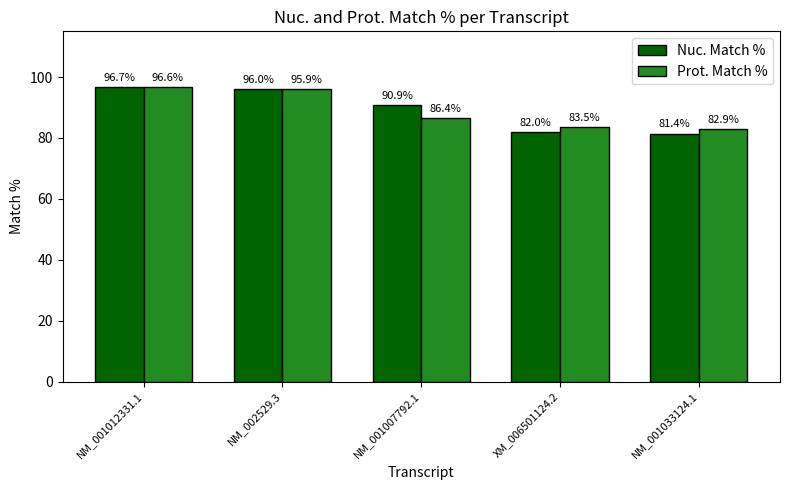

Count the number of data series in this chart.

2